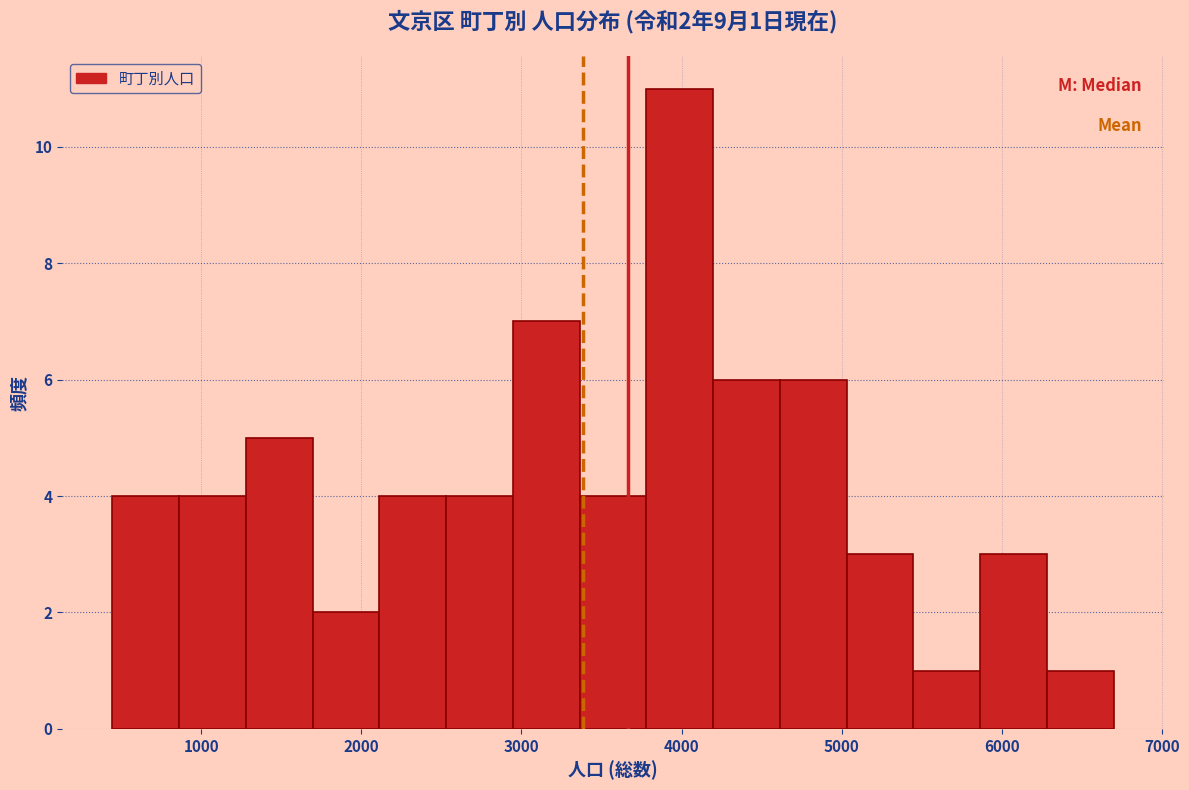

Which range on the x-axis has the tallest bar?

3800 to 4200